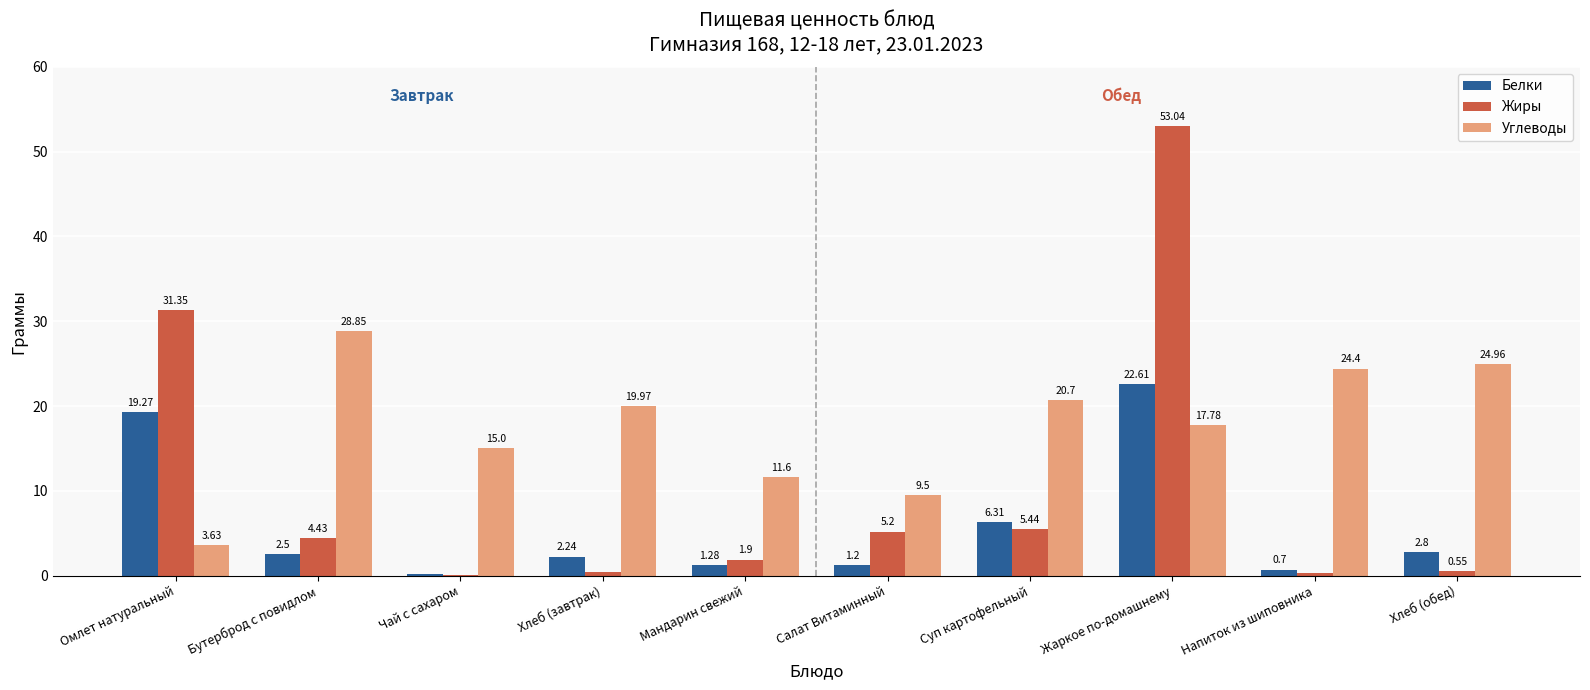

Which series has the largest total across all categories?

Углеводы